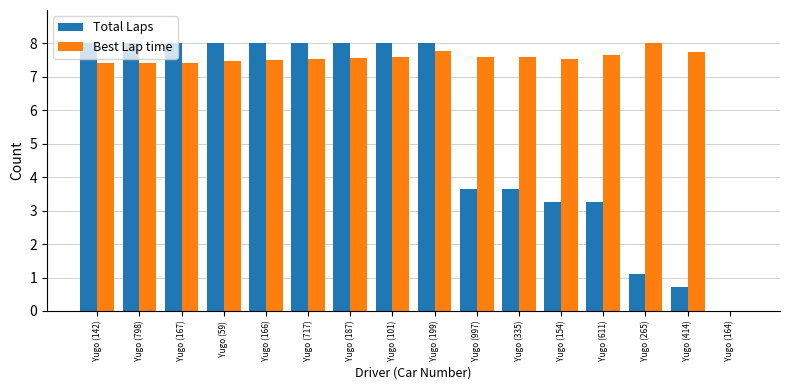

Which series has the largest total across all categories?

Best Lap time